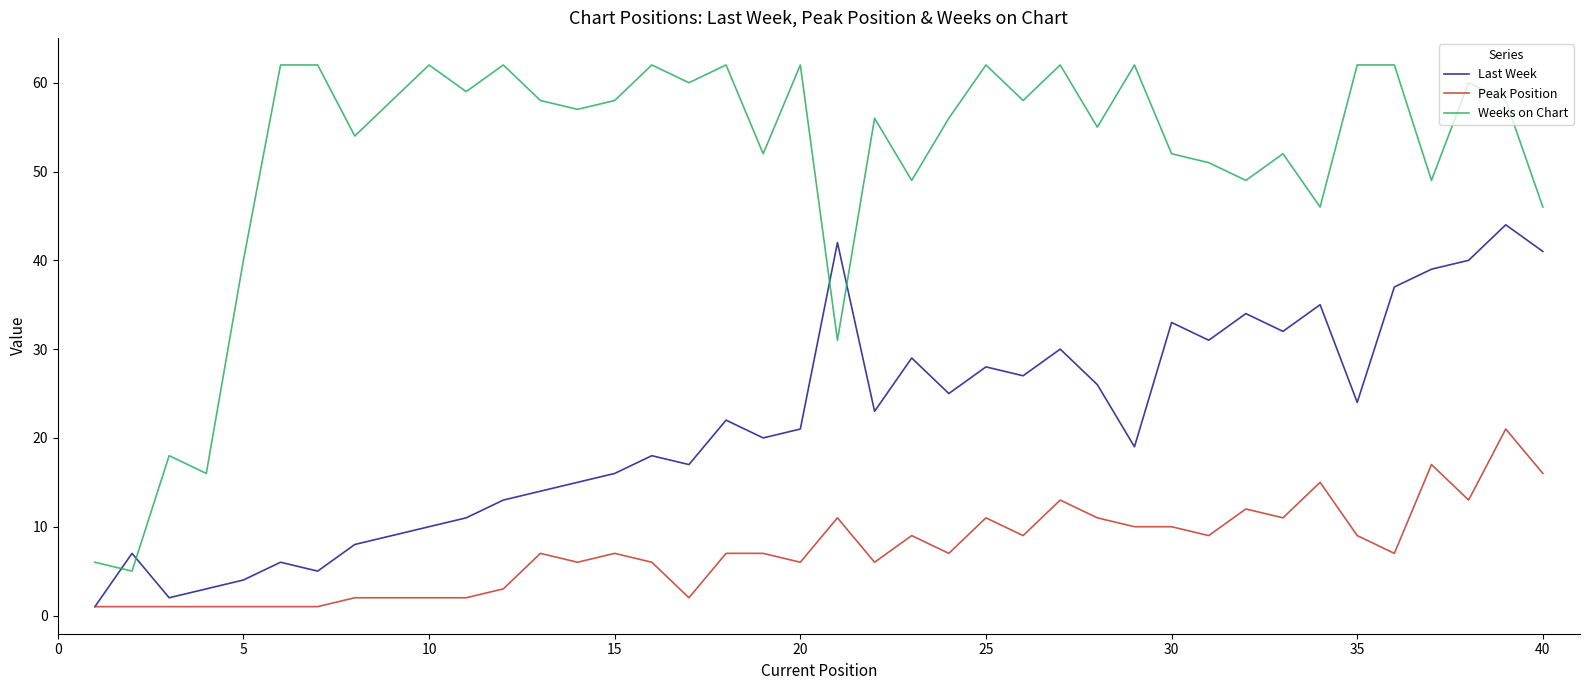

Which series has the largest range (max minus min)?

Weeks on Chart